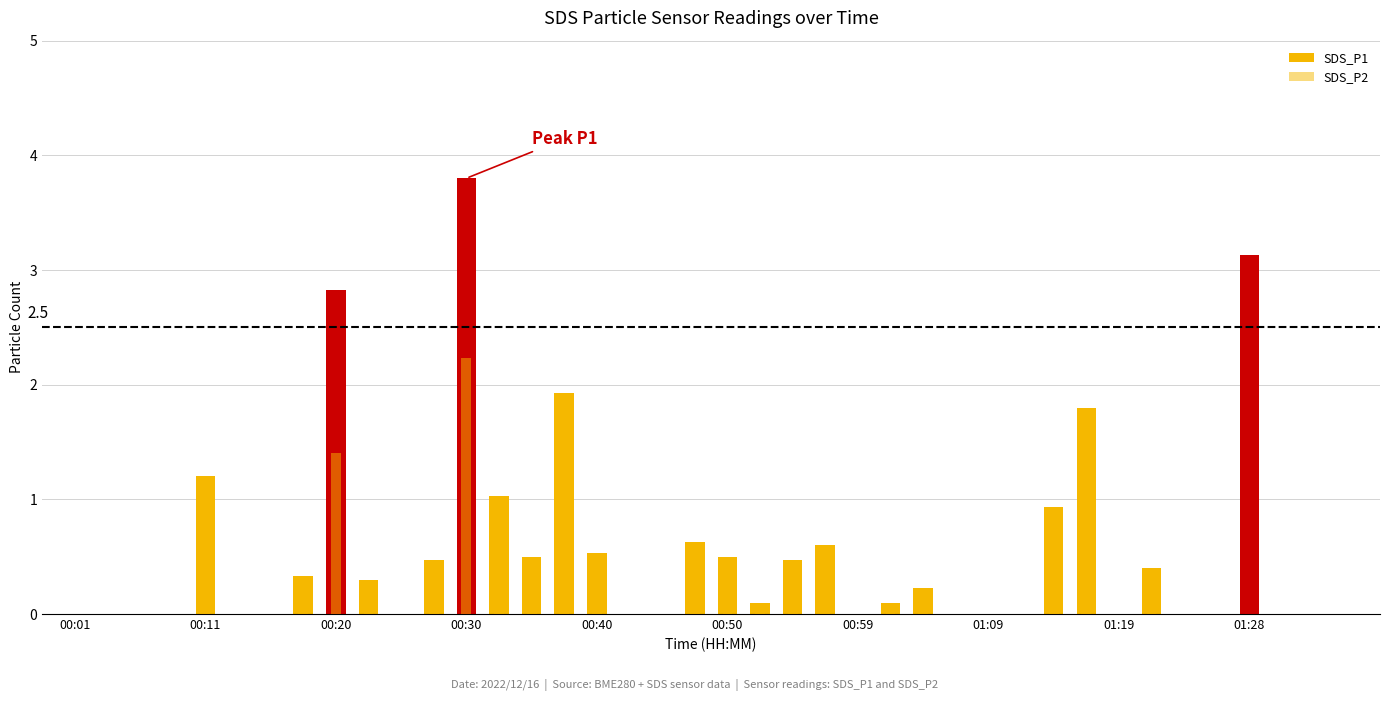

Is it true that SDS_P2 equals 0.3 at 00:40?

False